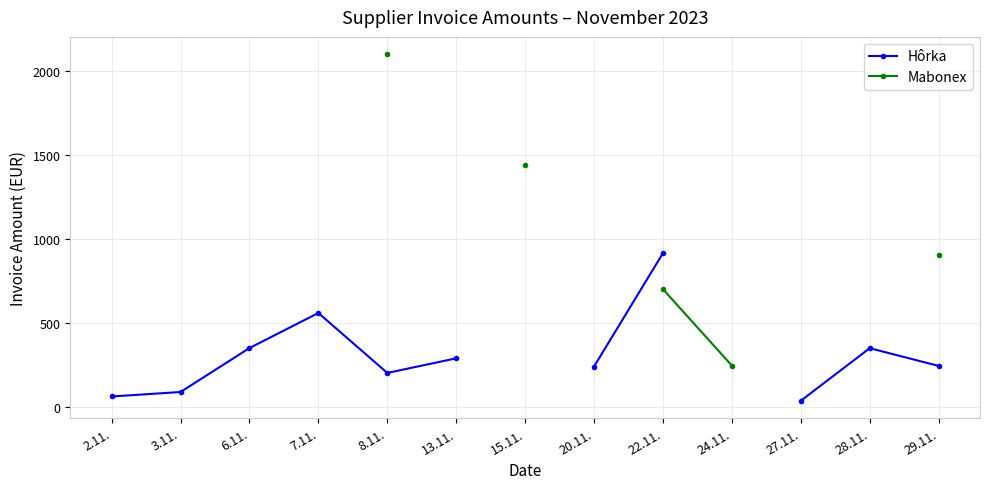

Is it true that Hôrka equals 123.4 at 29.11.?

False